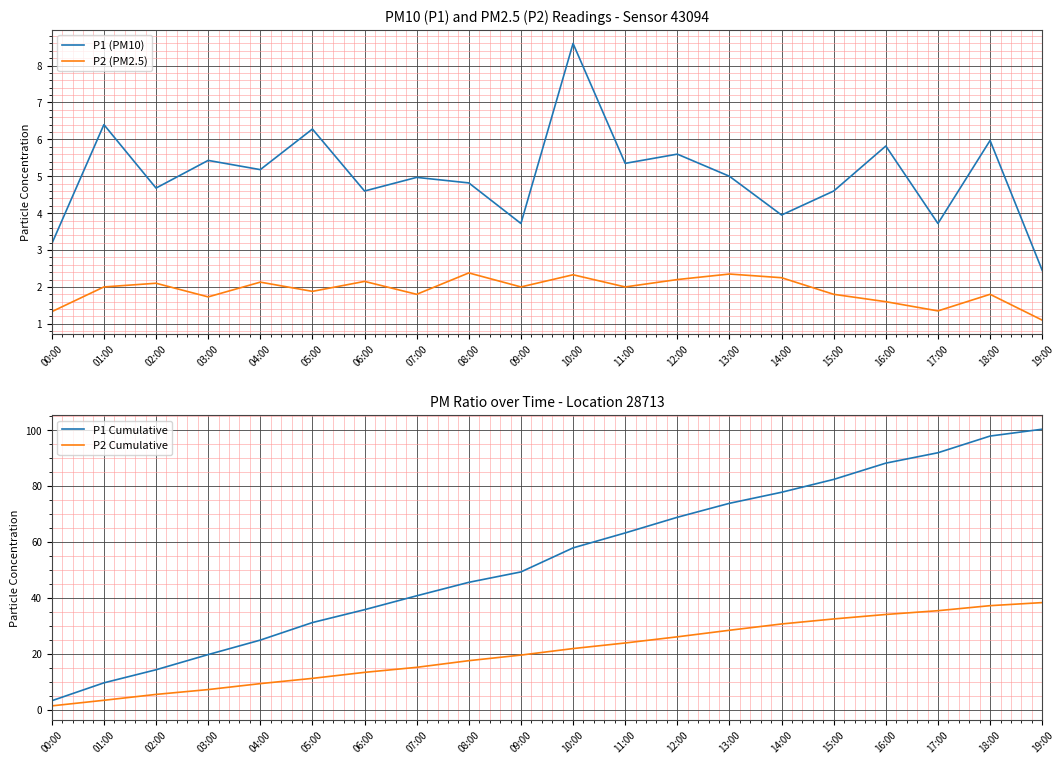

How many distinct data groups are displayed?

4